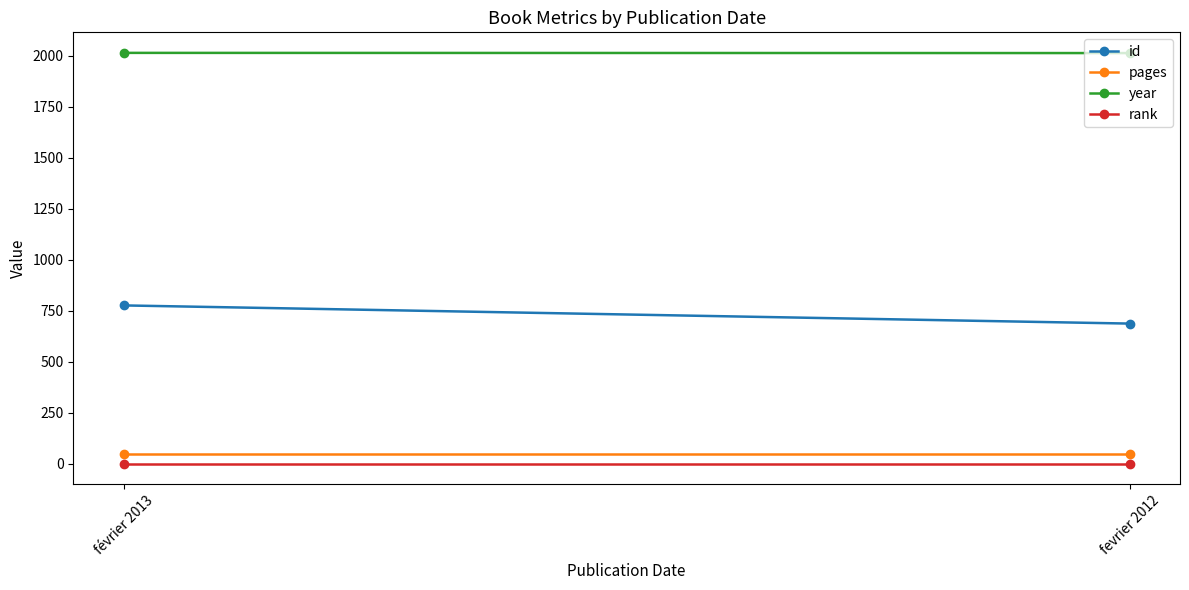

What is the label of the 2nd point from the left?

fevrier 2012